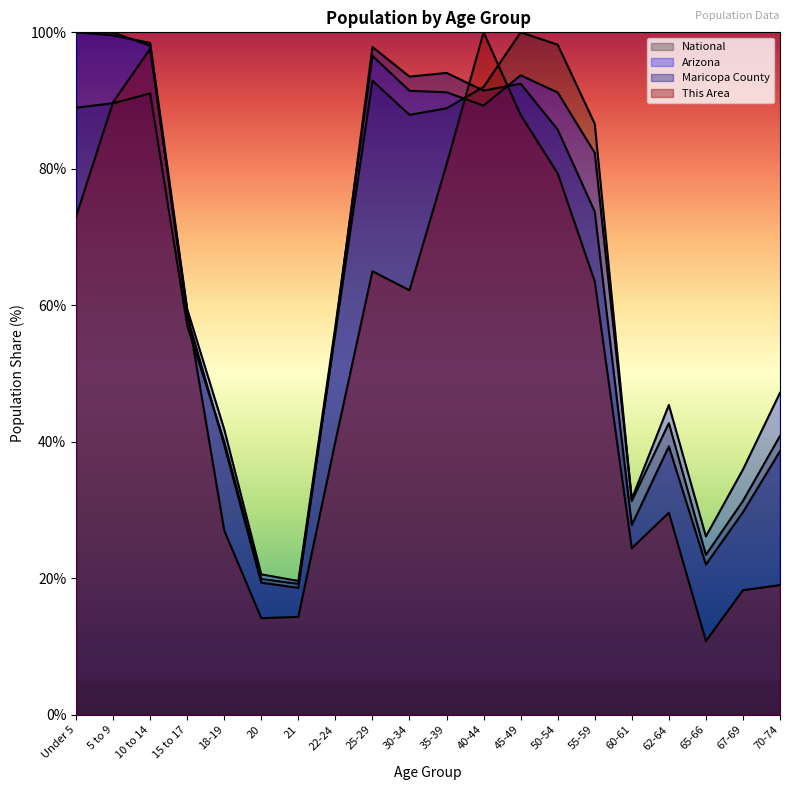

What are all the series names shown in the legend?

This Area, Maricopa County, Arizona, National